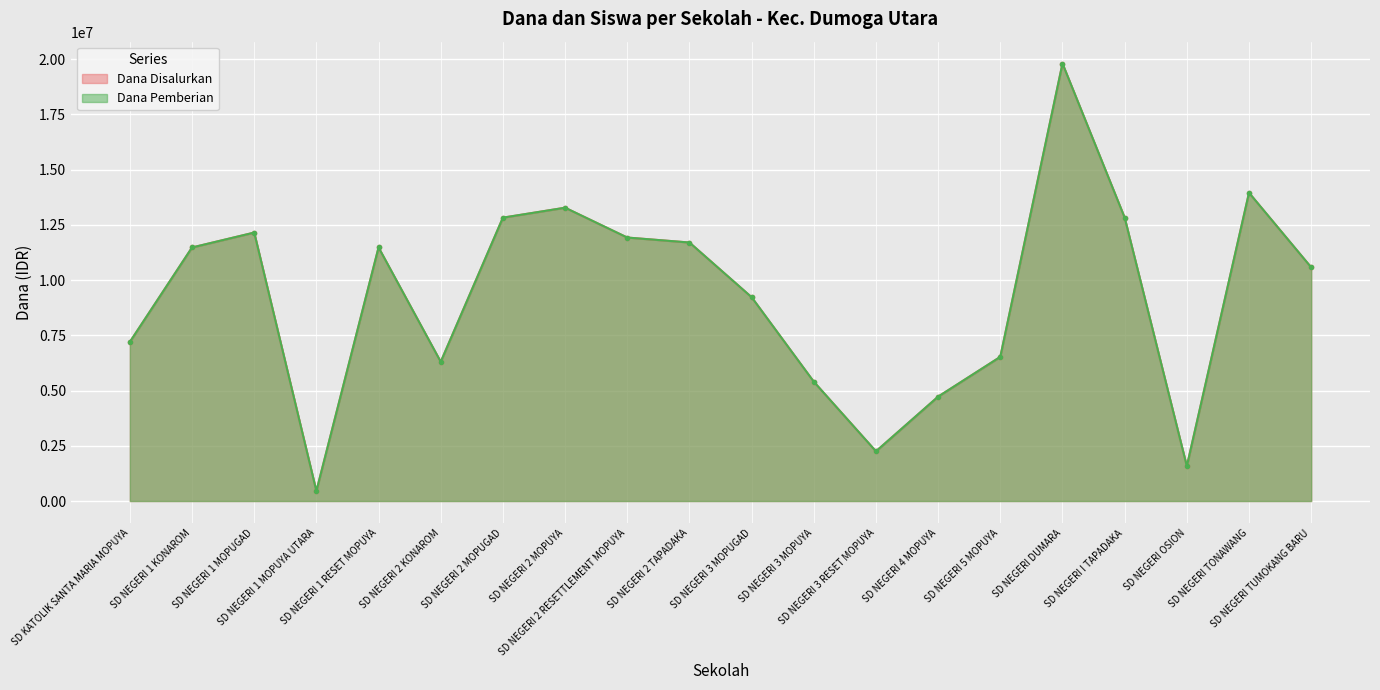

At which category is the sum across all series the highest?

SD NEGERI DUMARA